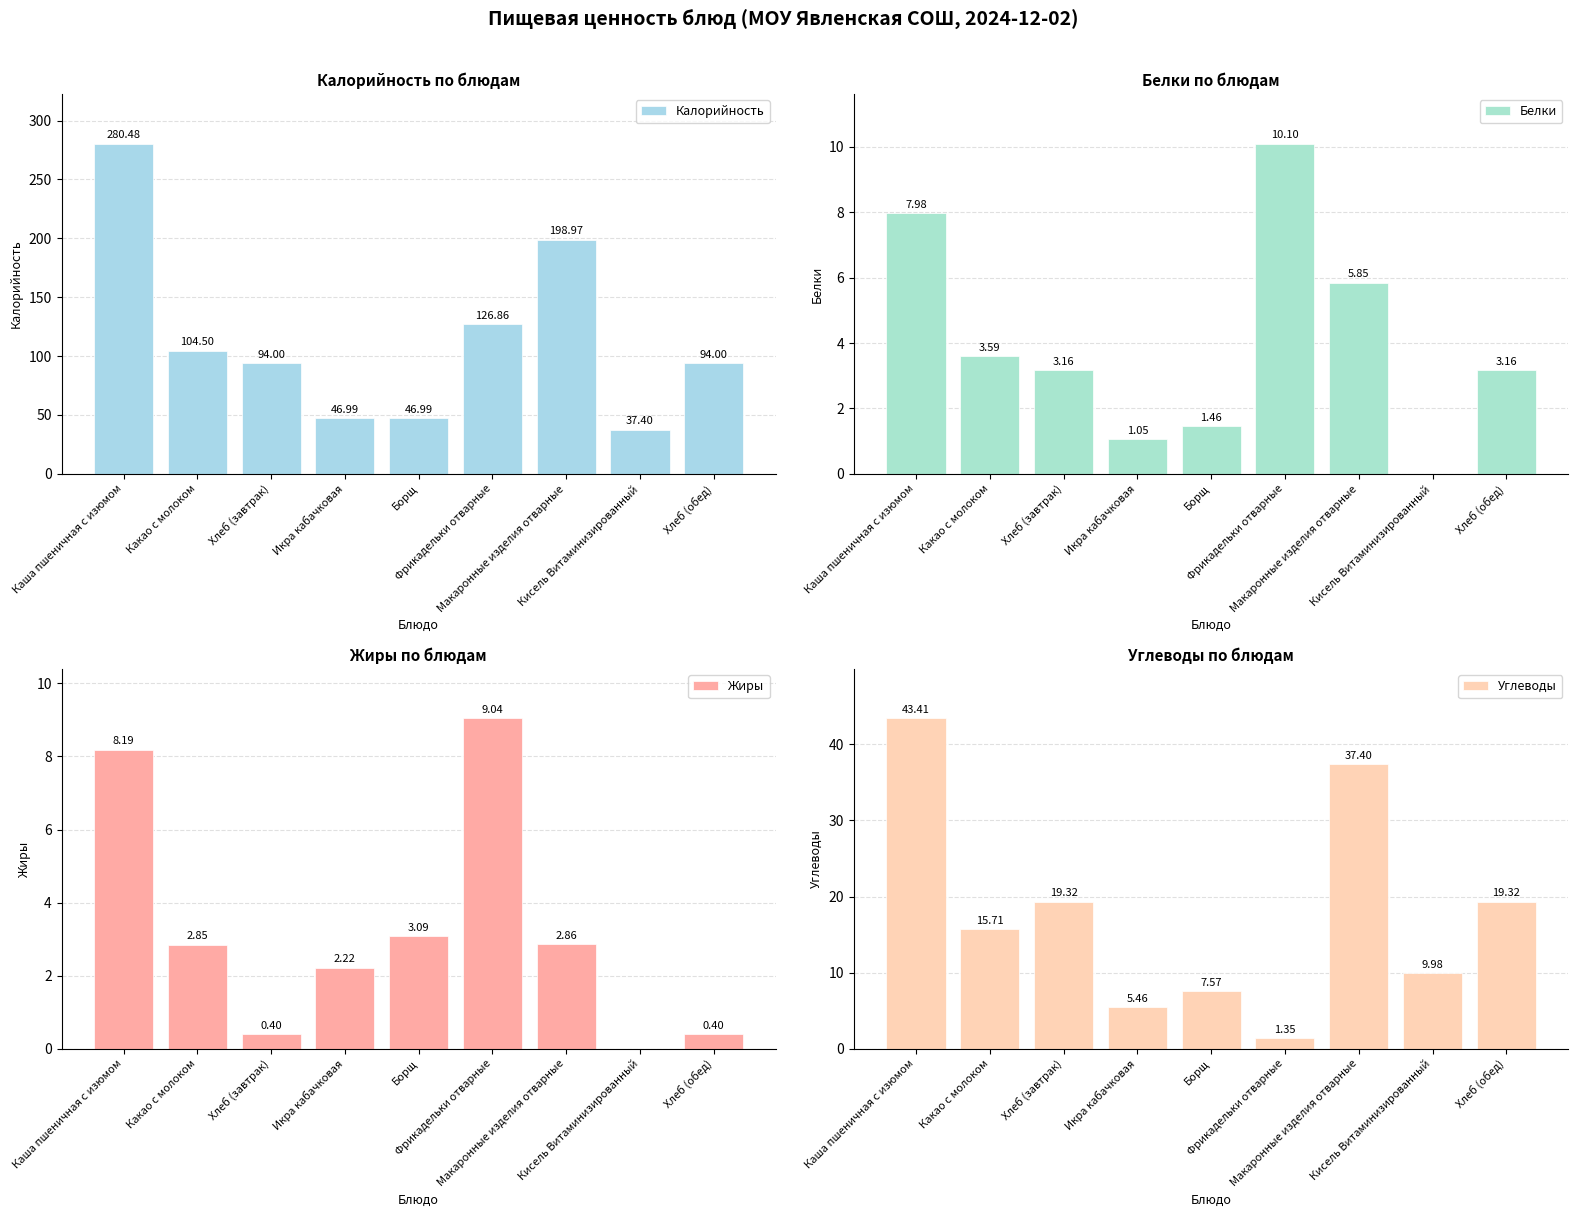

What is the label of the 2nd bar from the left?

Какао с молоком